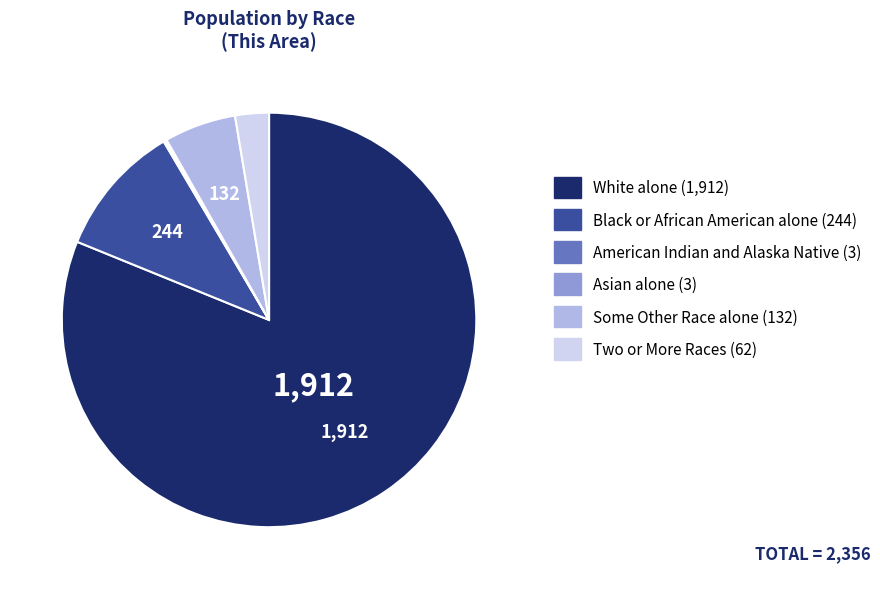

Is it true that Some Other Race alone is 17% of the pie?

False